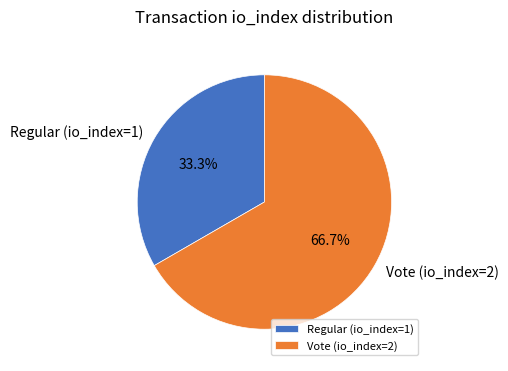

Between Vote (io_index=2) and Regular (io_index=1), which is larger?

Vote (io_index=2)